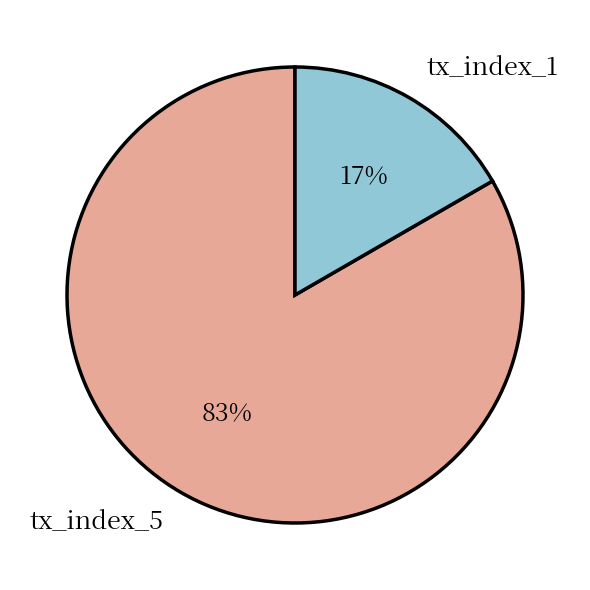

To the nearest percent, what is the combined percentage of tx_index_5 and tx_index_1?

100%